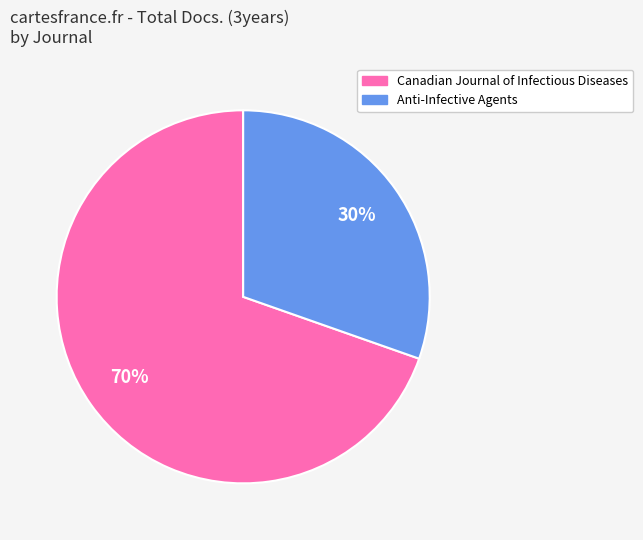

How many slices are in this pie chart?

2